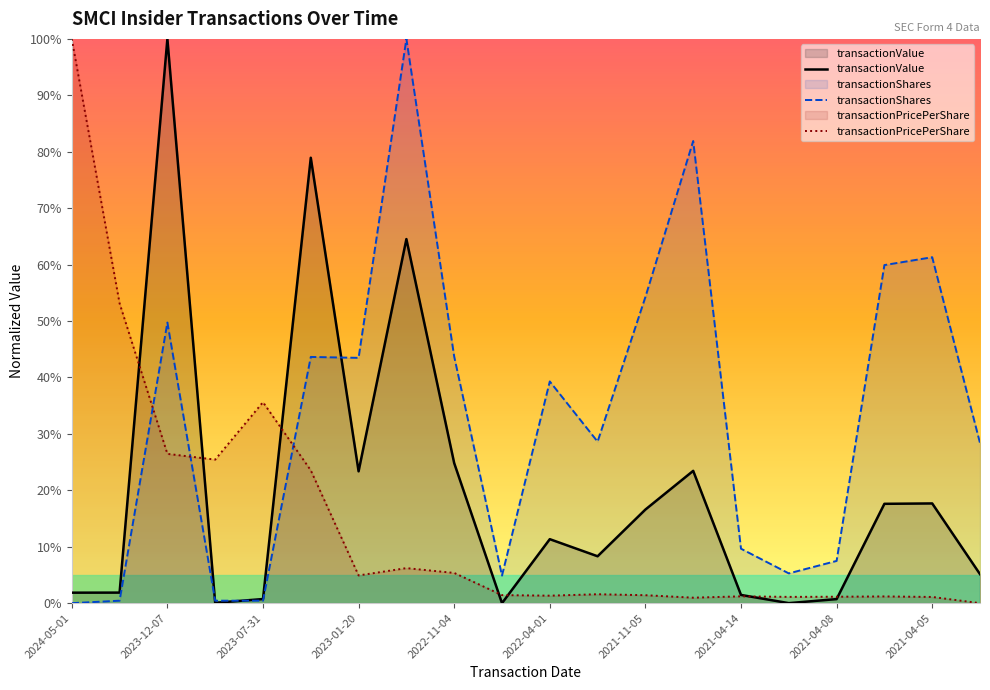

The value of transactionValue at 2024-05-01 is 0.0. True or false?

False